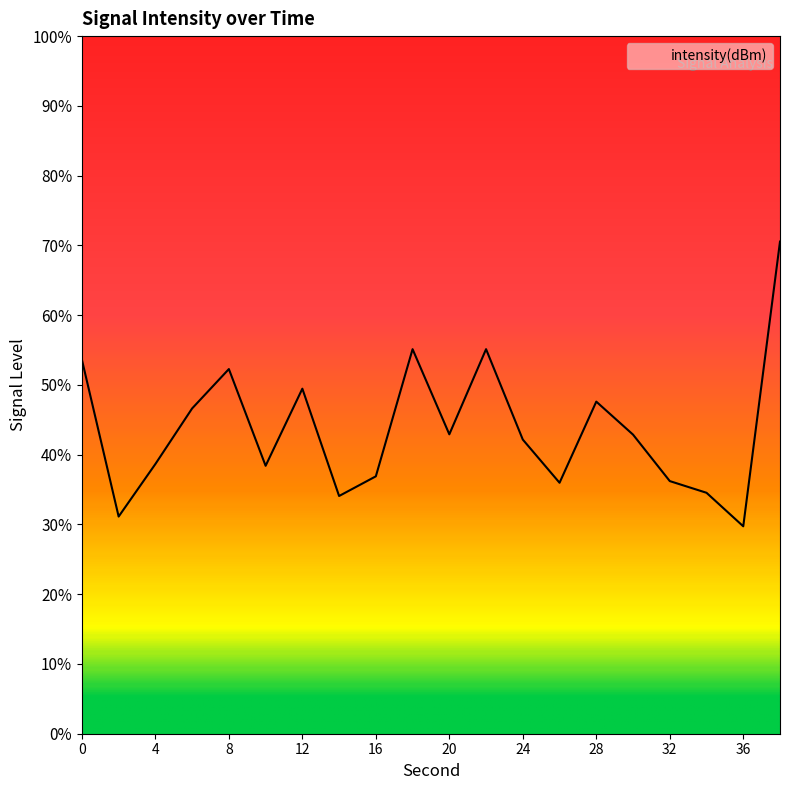

What is the smallest value displayed?

29.7